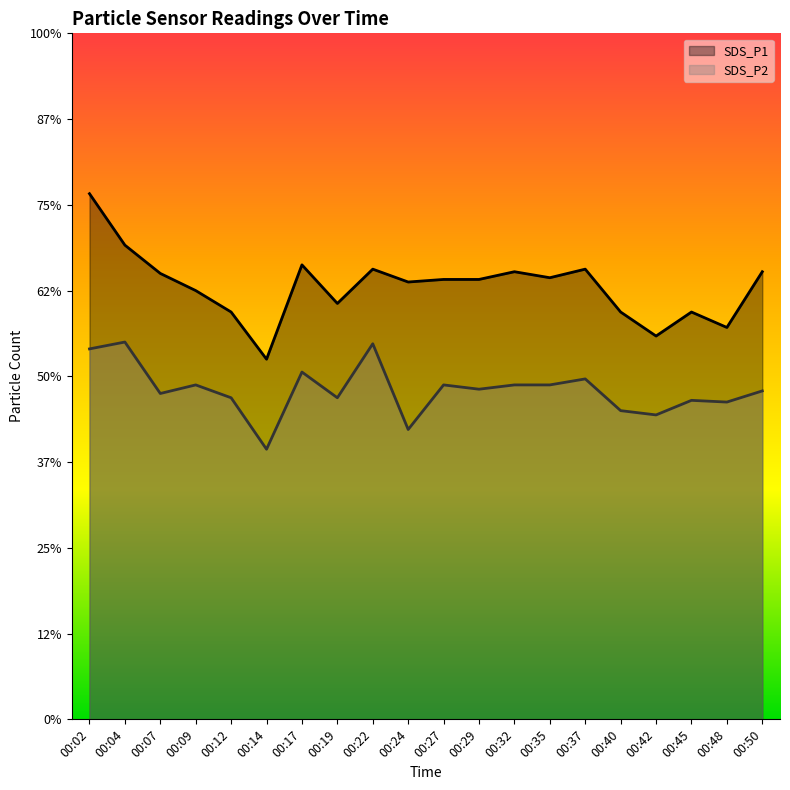

How many lines are shown in the chart?

2